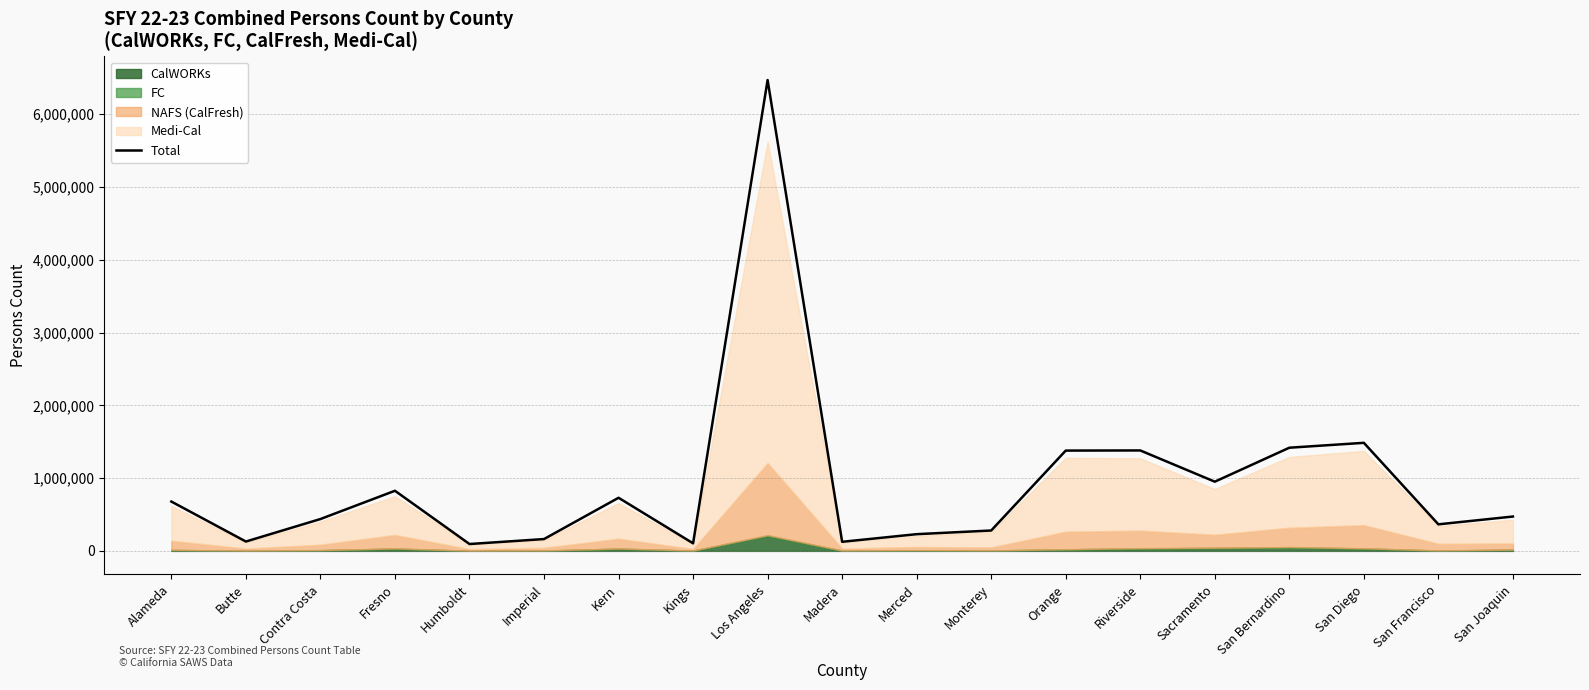

Rank the categories by value from lowest to highest.

Humboldt, Kings, Madera, Butte, Imperial, Merced, Monterey, San Francisco, Contra Costa, San Joaquin, Alameda, Kern, Fresno, Sacramento, Orange, Riverside, San Bernardino, San Diego, Los Angeles